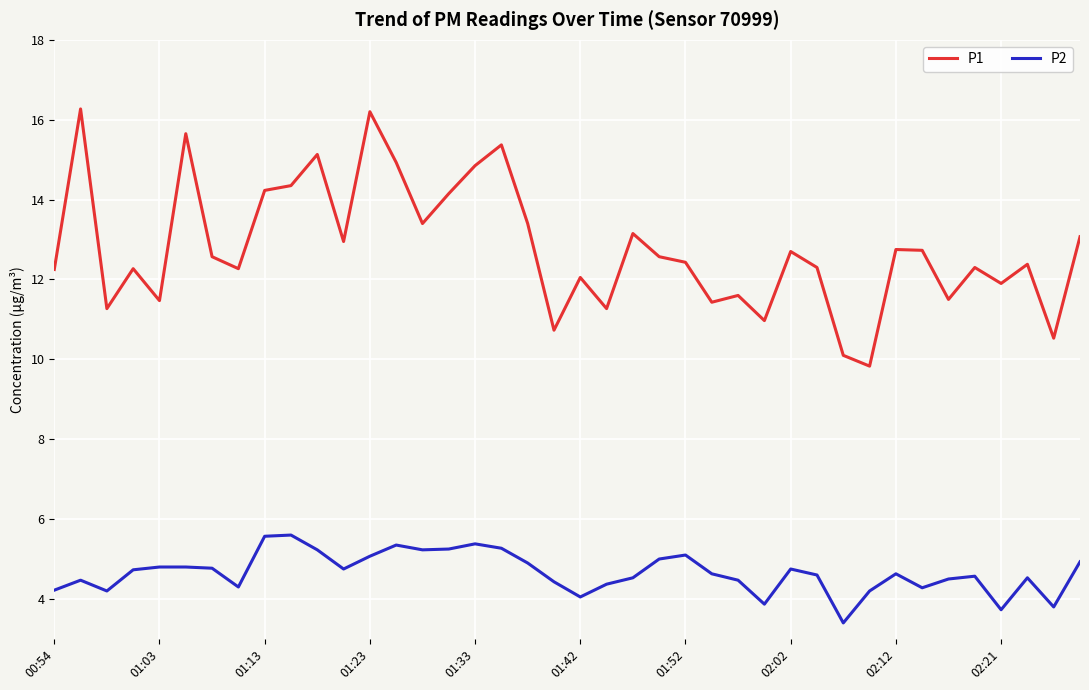

Rank the series by their average value, from lowest to highest.

P2, P1